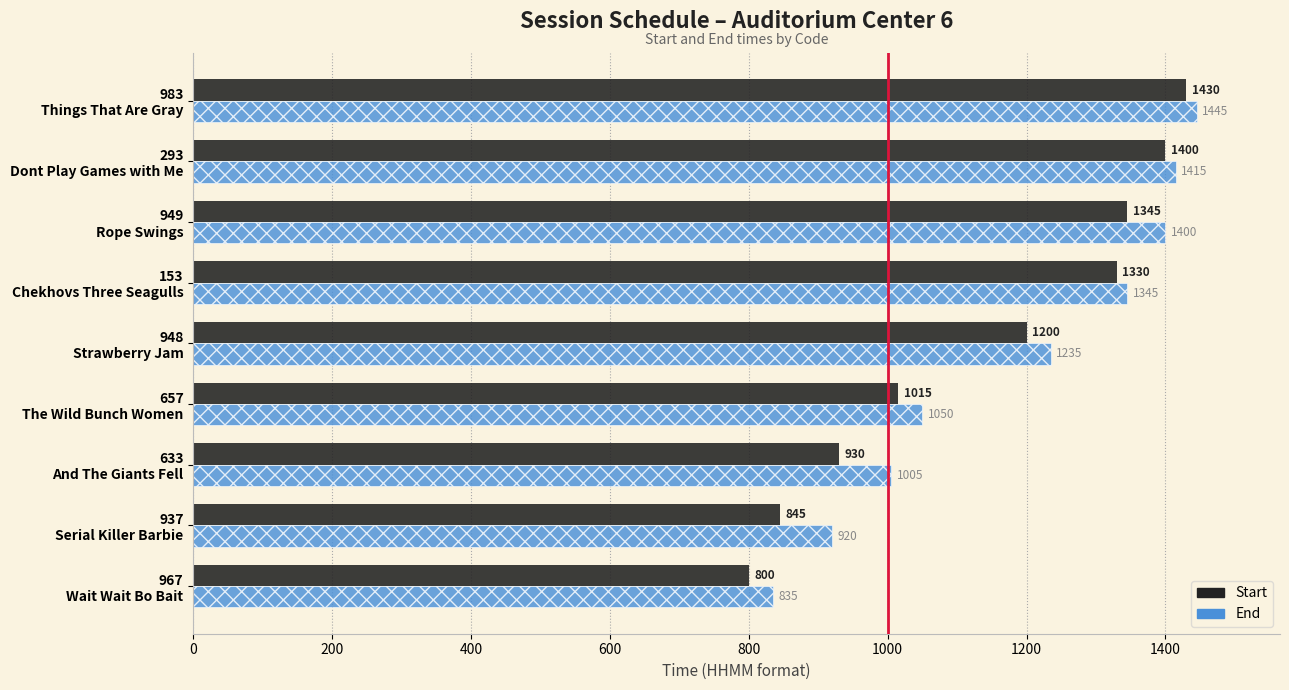

What is the highest value of the Start series?

1430